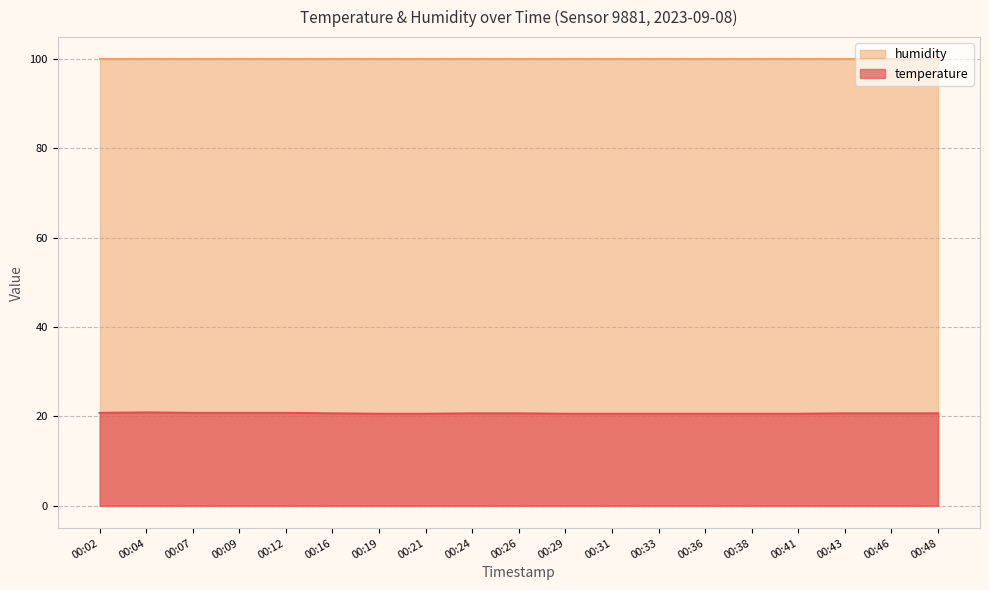

Where is the data nearest to the value 20?

00:19